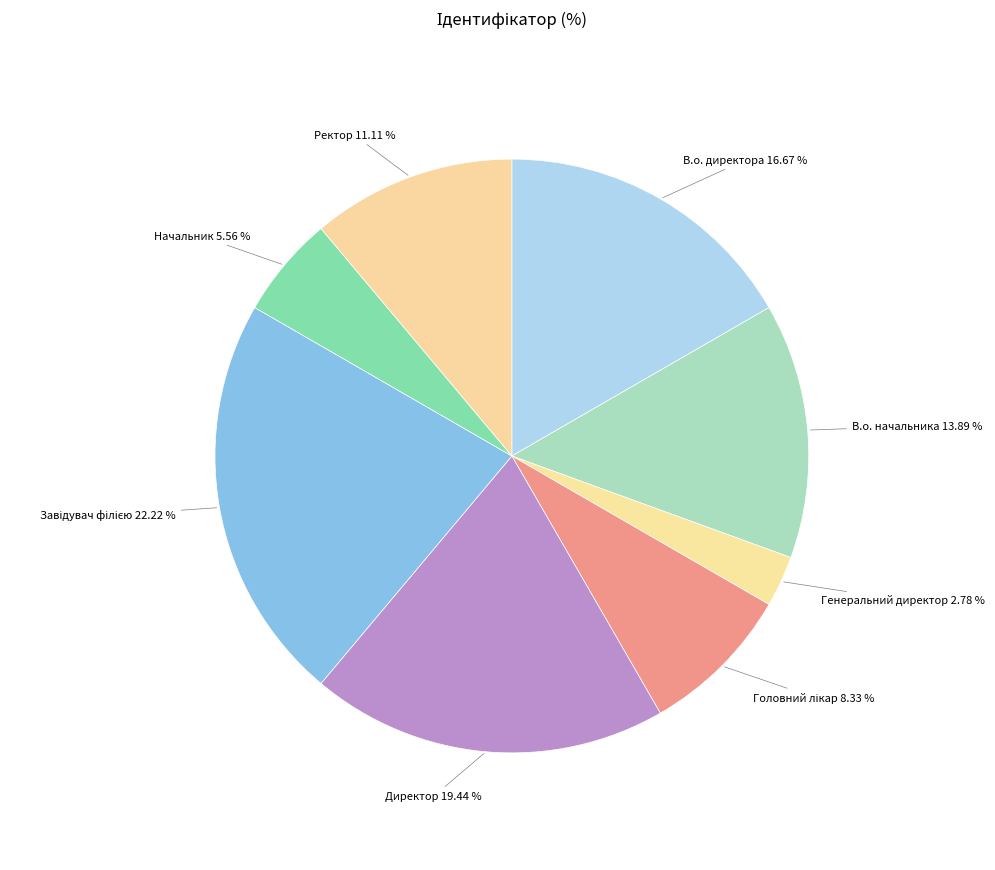

To the nearest percent, what is the difference between the largest and smallest slice percentages?

19%